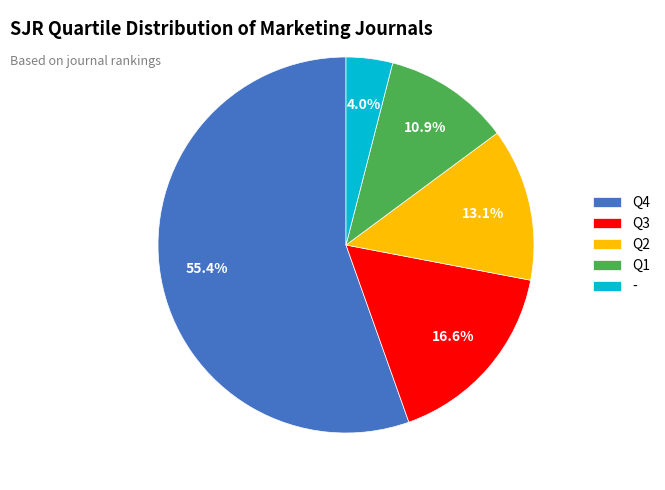

Which slice represents more than half of the pie?

Q4